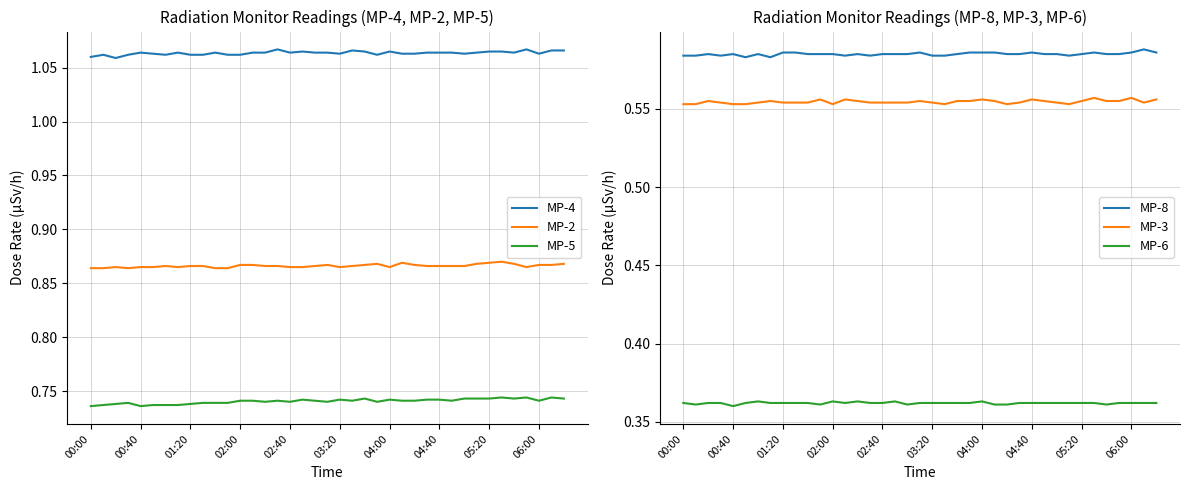

What is the average value of the MP-6 series?

0.4